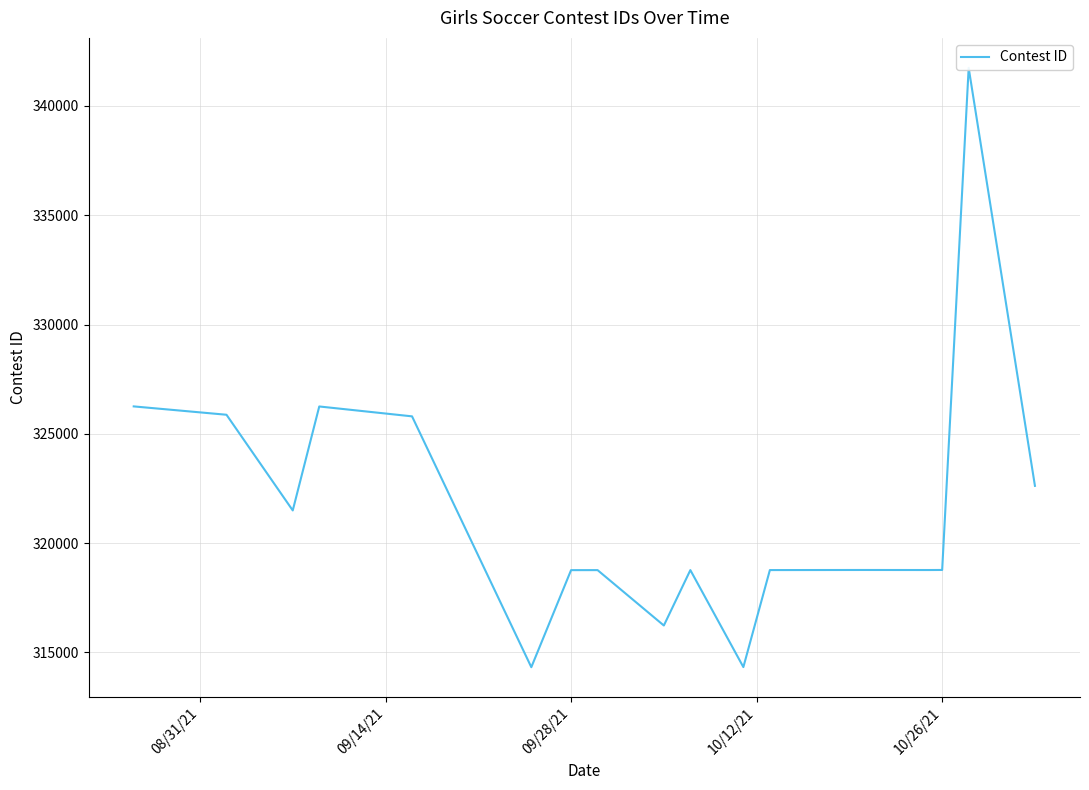

How many interior local peaks (higher than both neighbors) does the data have?

5